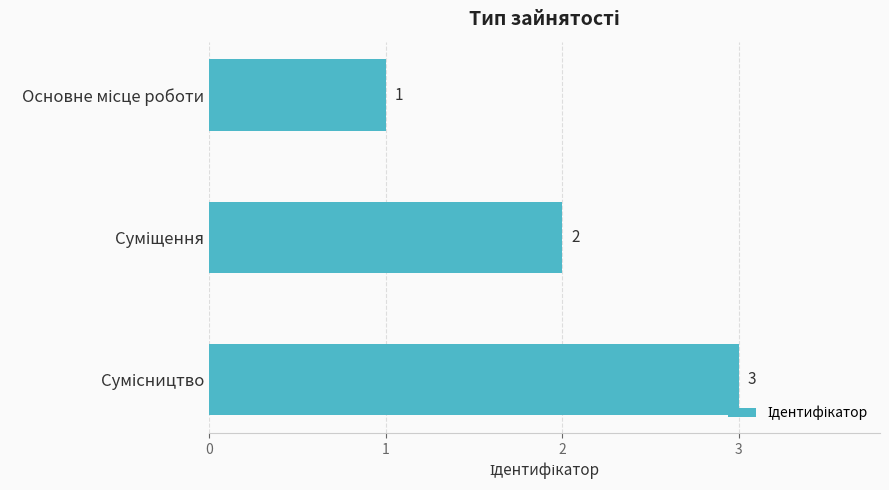

What is the maximum value shown in the chart?

3